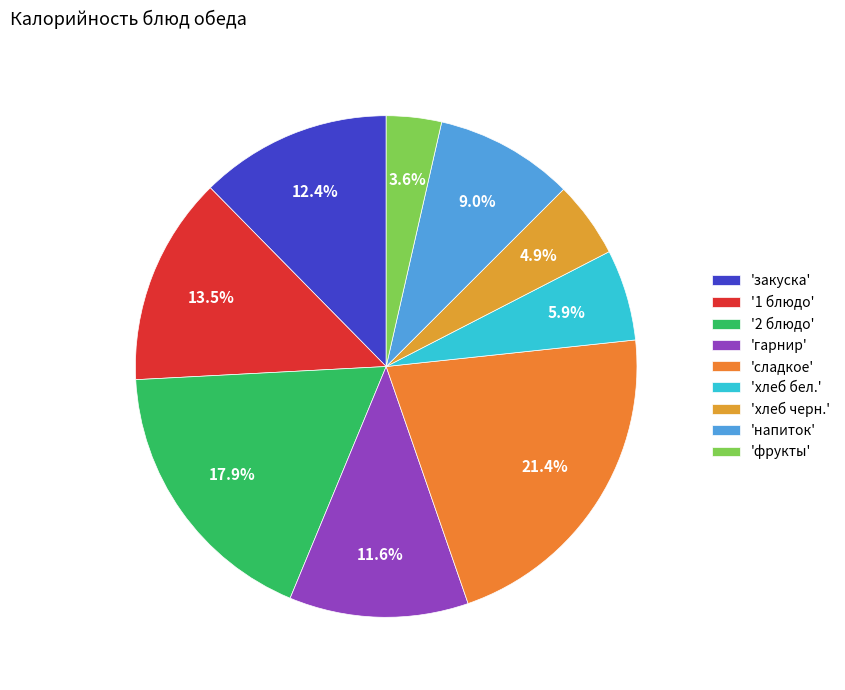

How many slices are in this pie chart?

9